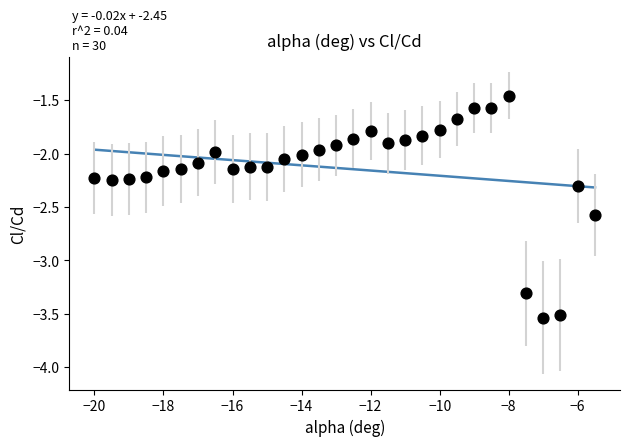

What is the range of X values (max minus min)?

14.5